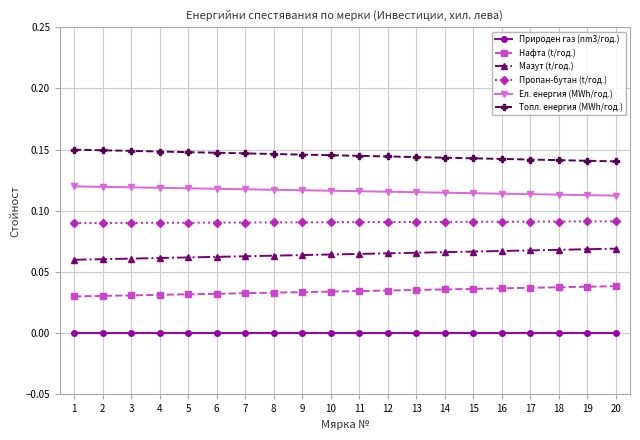

Count the Ел. енергия (MWh/год.) values in the range 0 to 1.

20